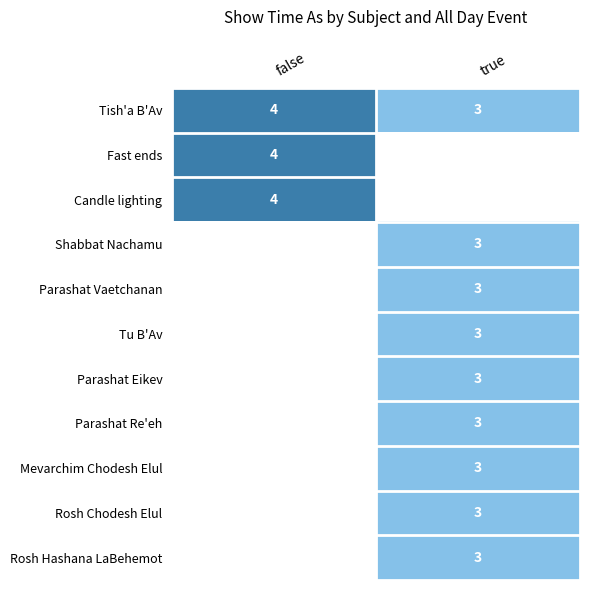

Between false and true, which is larger?

false